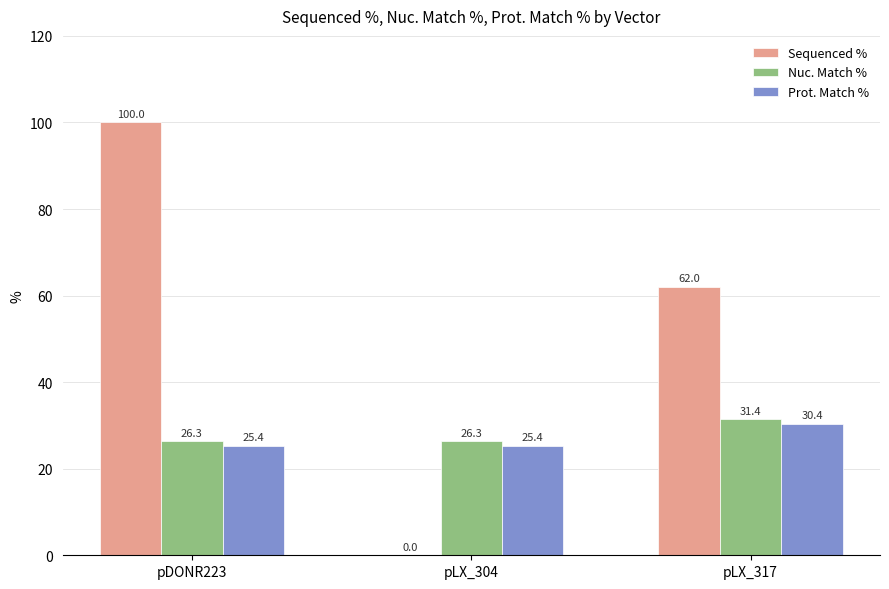

Which series has the widest spread of values?

Sequenced %